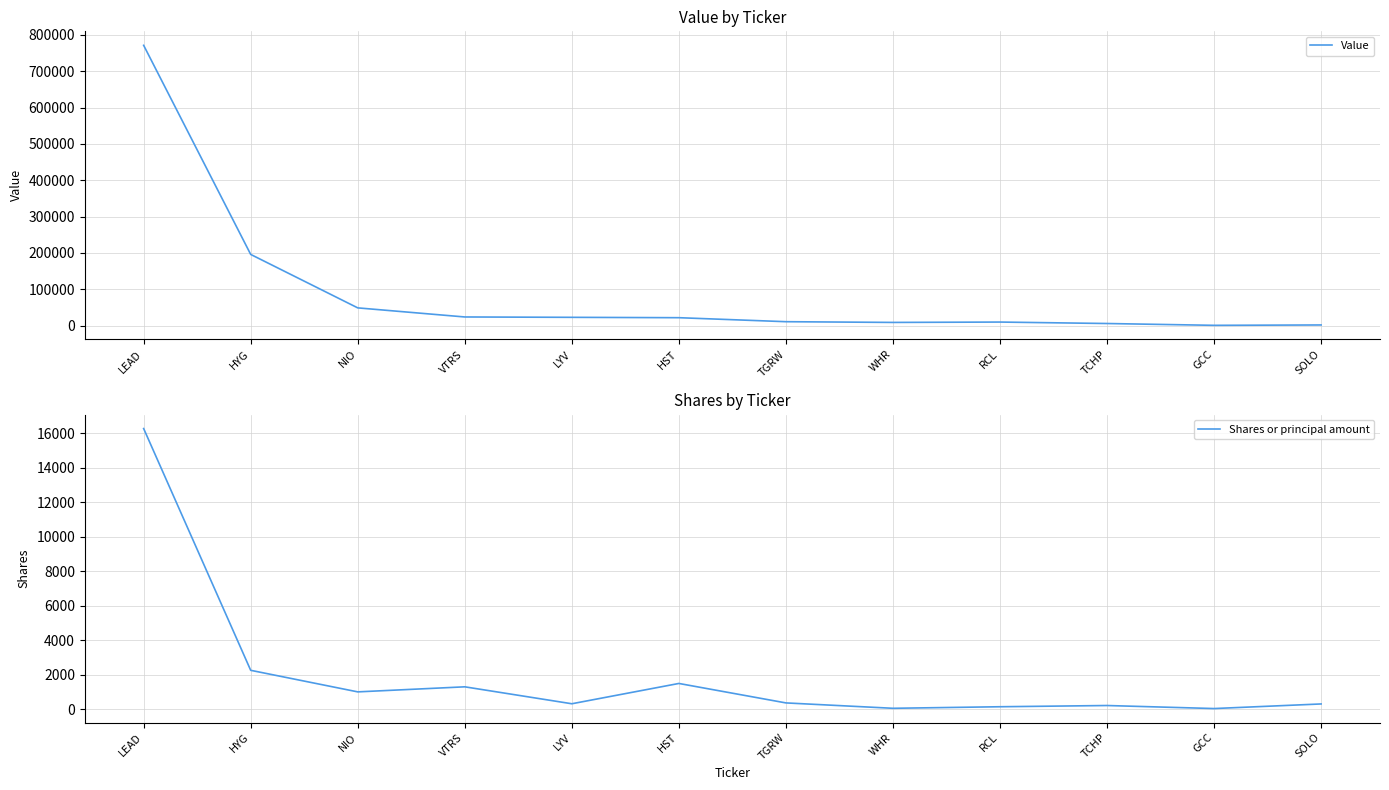

Between NIO and TCHP, which series saw the biggest shift?

Value